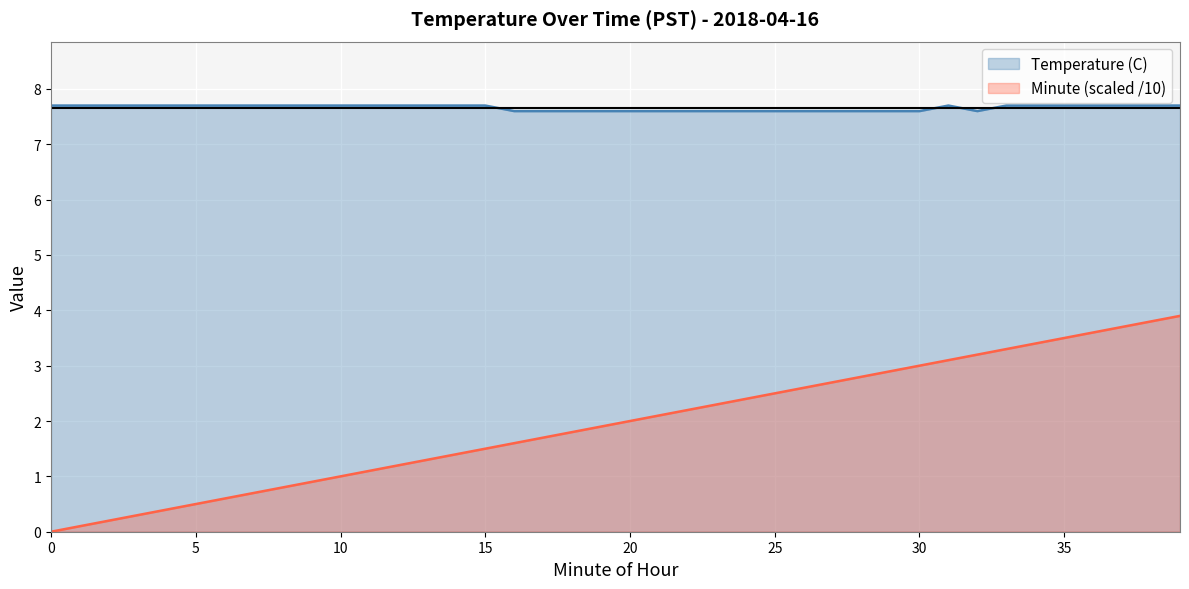

Rank the series by their average value, from highest to lowest.

Temperature (C), Minute (scaled /10)